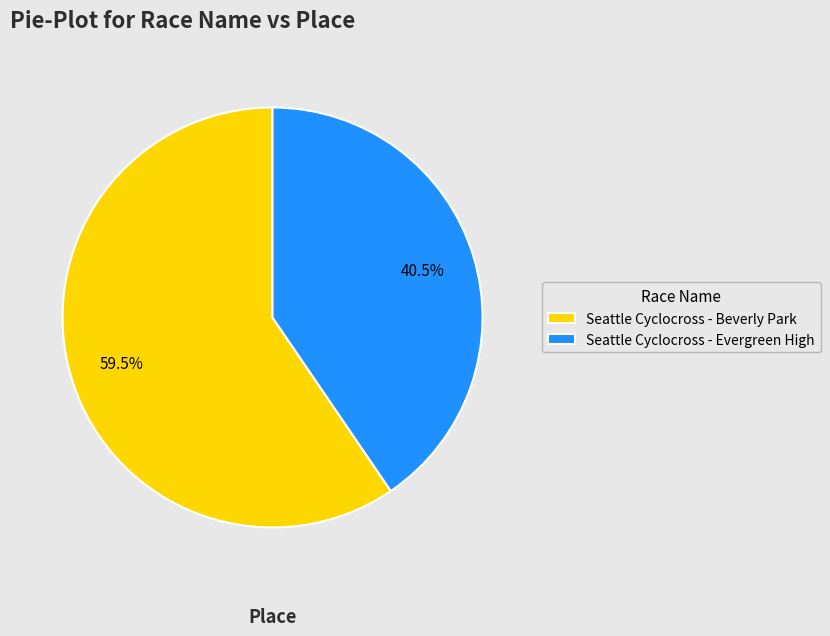

Is there a majority slice in this chart?

Yes